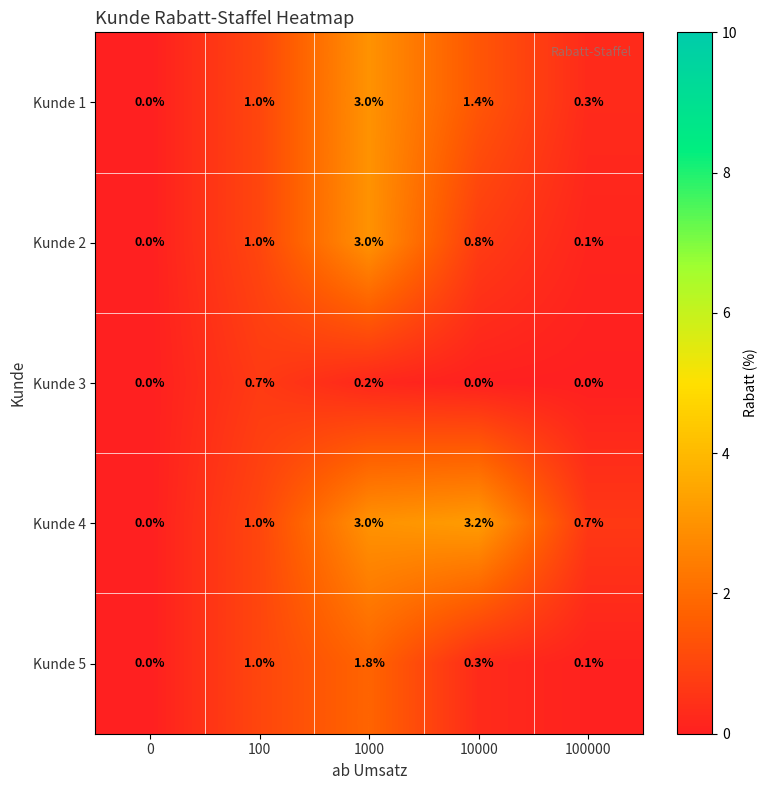

What is the difference between the maximum and minimum values in the Kunde 3 series?

0.7